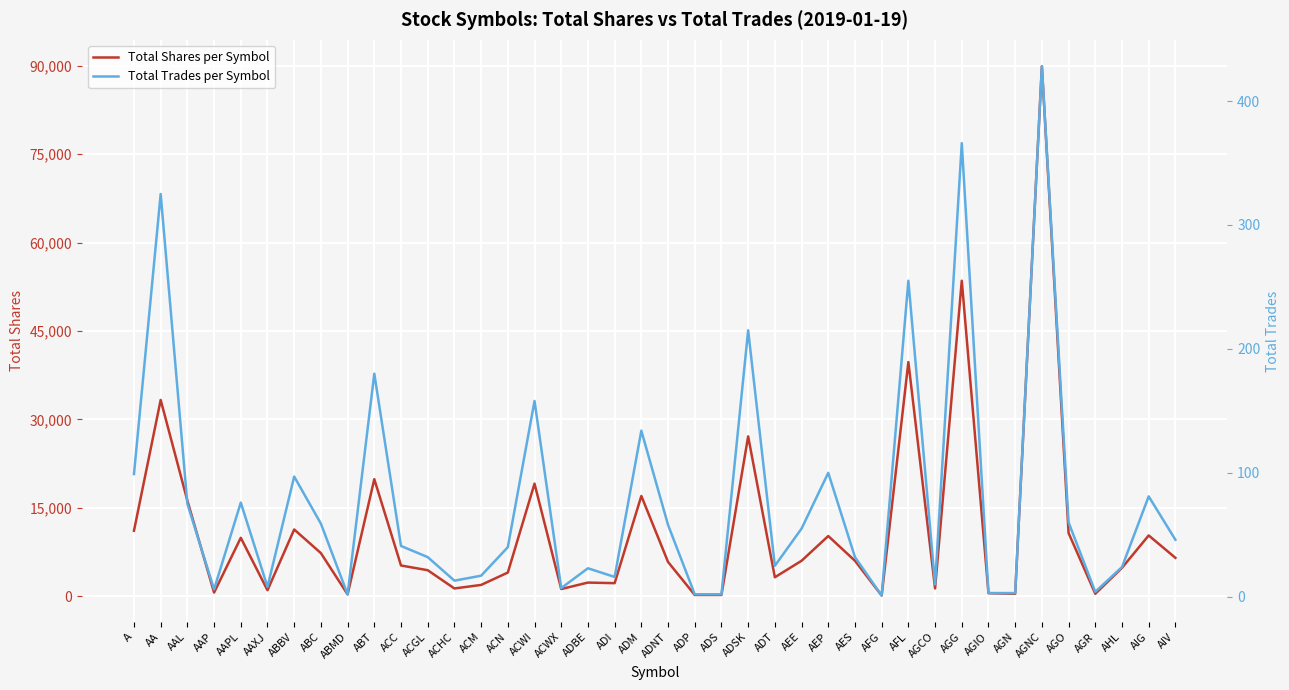

What is the label of the 40th point from the left?

AIV